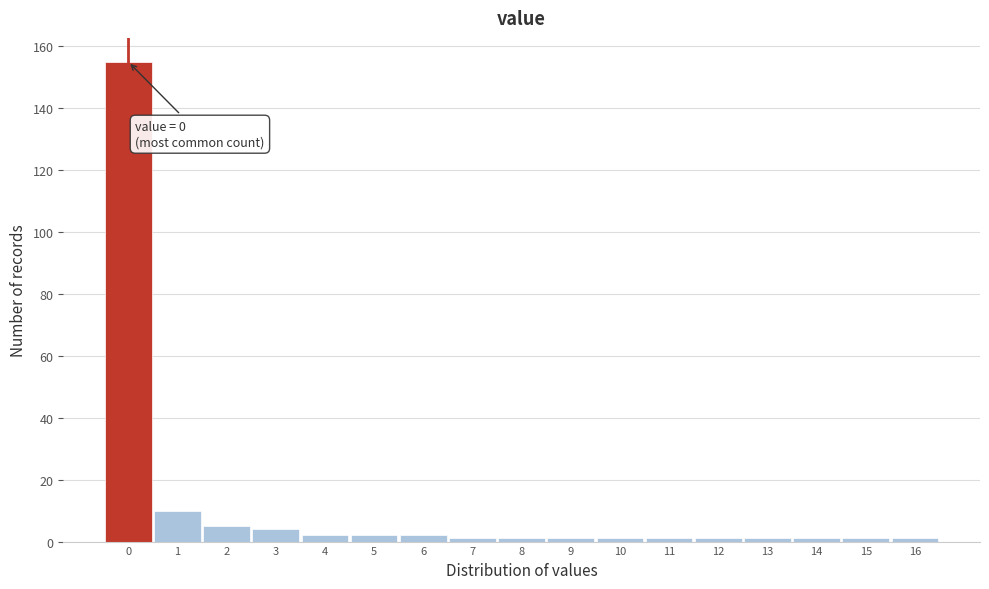

Reading left to right, transcribe all the data shown in this chart.

155	10	5	4	2	2	2	1	1	1	1	1	1	1	1	1	1